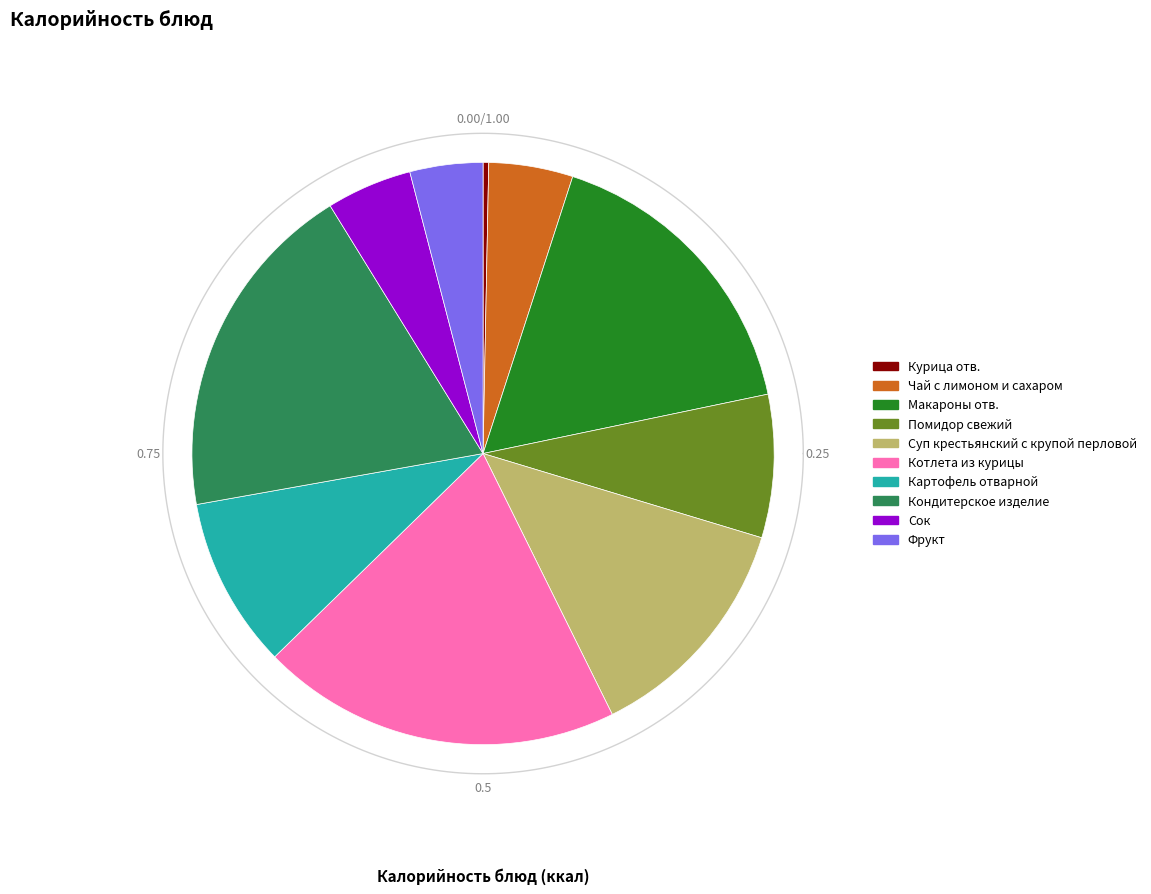

How many slices are in this pie chart?

10